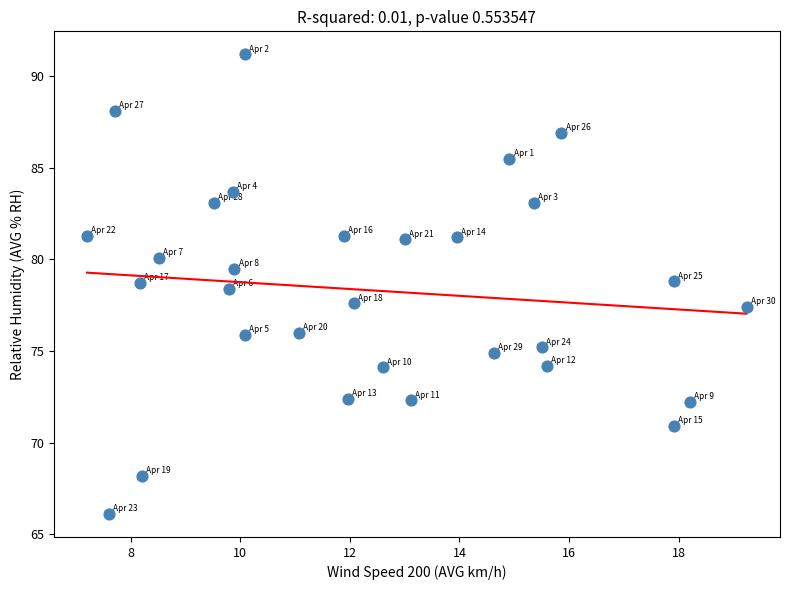

What is the range of Y values (max minus min)?

25.1